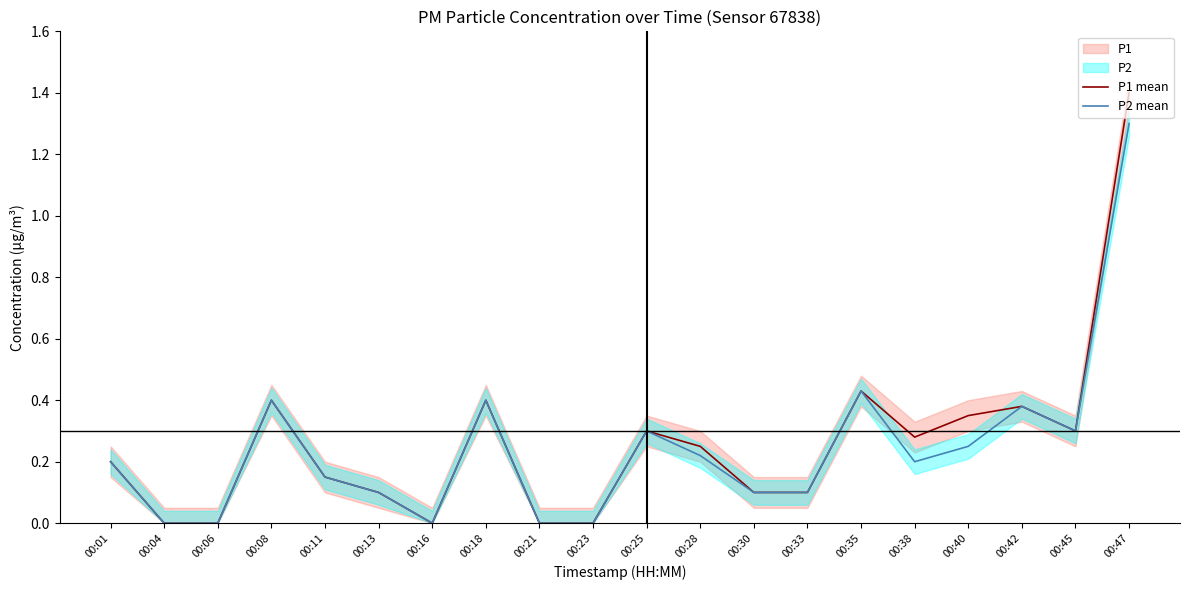

How many interior local valleys does the P2 mean series have?

3